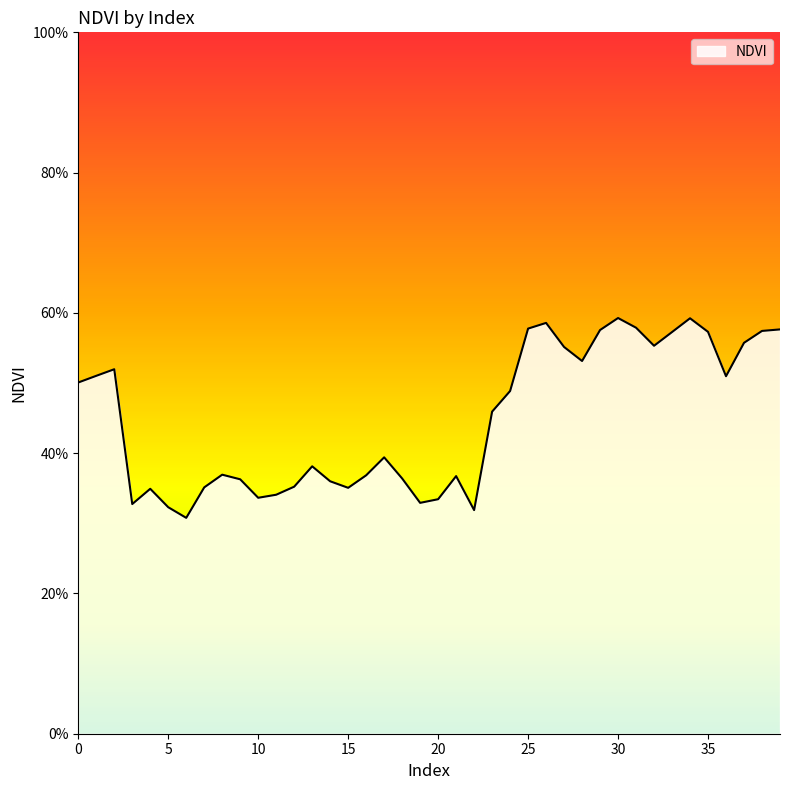

Does the chart display data point markers on the line(s)?

No